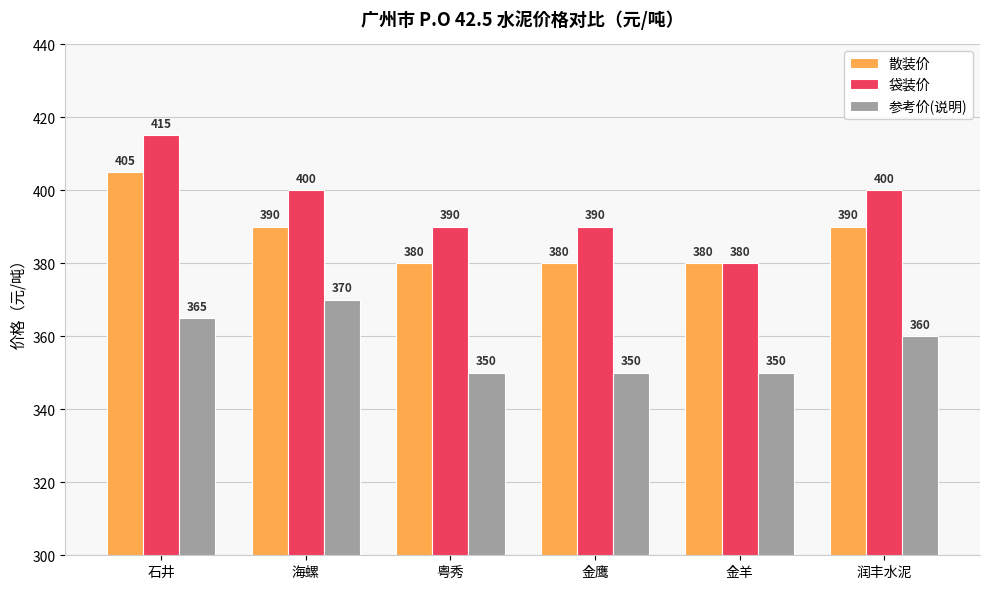

What are all the series names shown in the legend?

散装价, 袋装价, 参考价(说明)